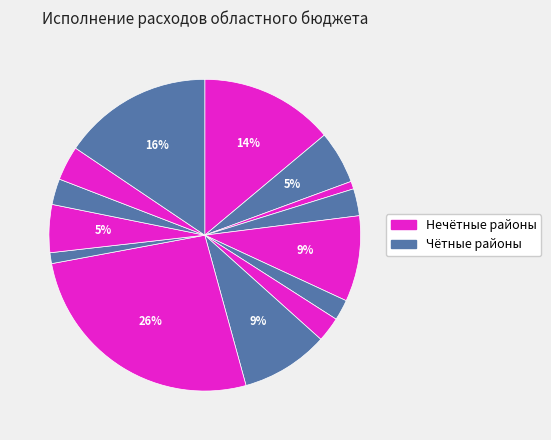

How many slices are in this pie chart?

14